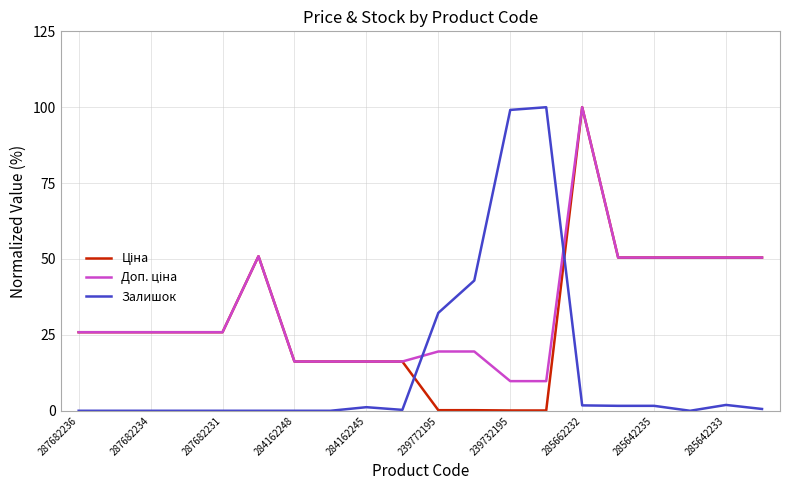

What is the greatest value displayed?

100.0